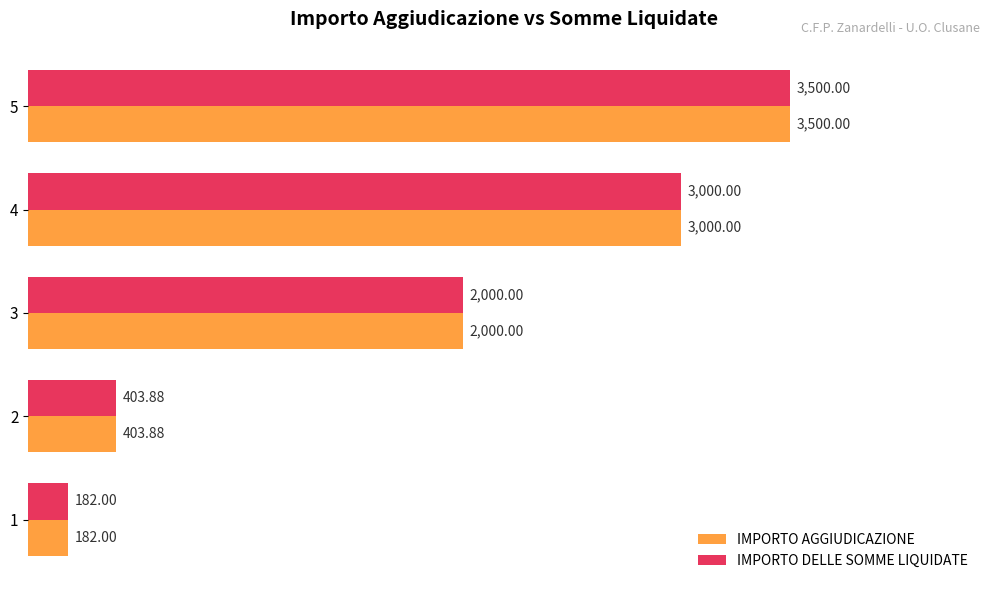

At which category is the sum across all series the highest?

5